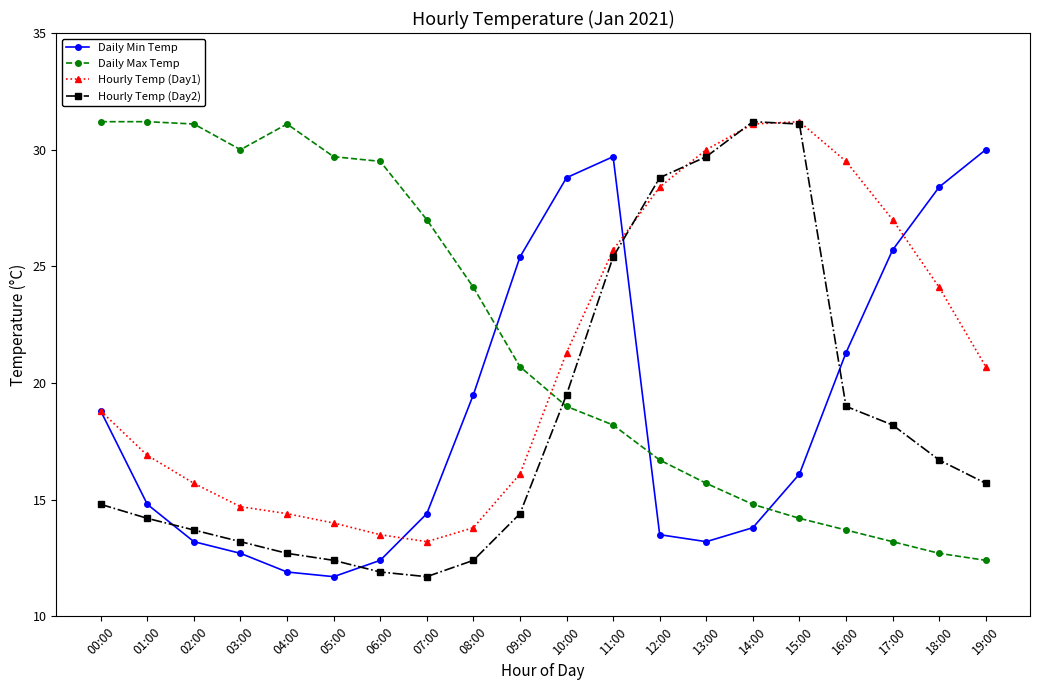

What is the label of the 20th point from the left?

19:00